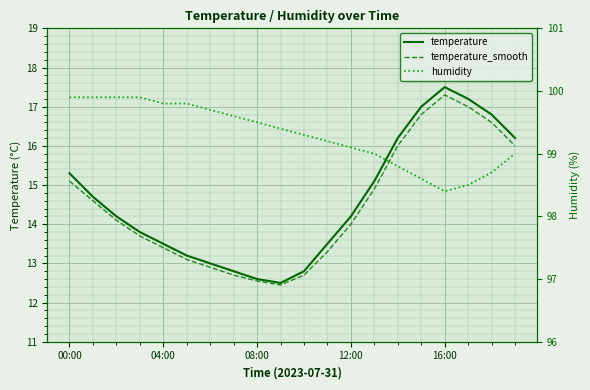

What are all the series names shown in the legend?

temperature, temperature_smooth, humidity